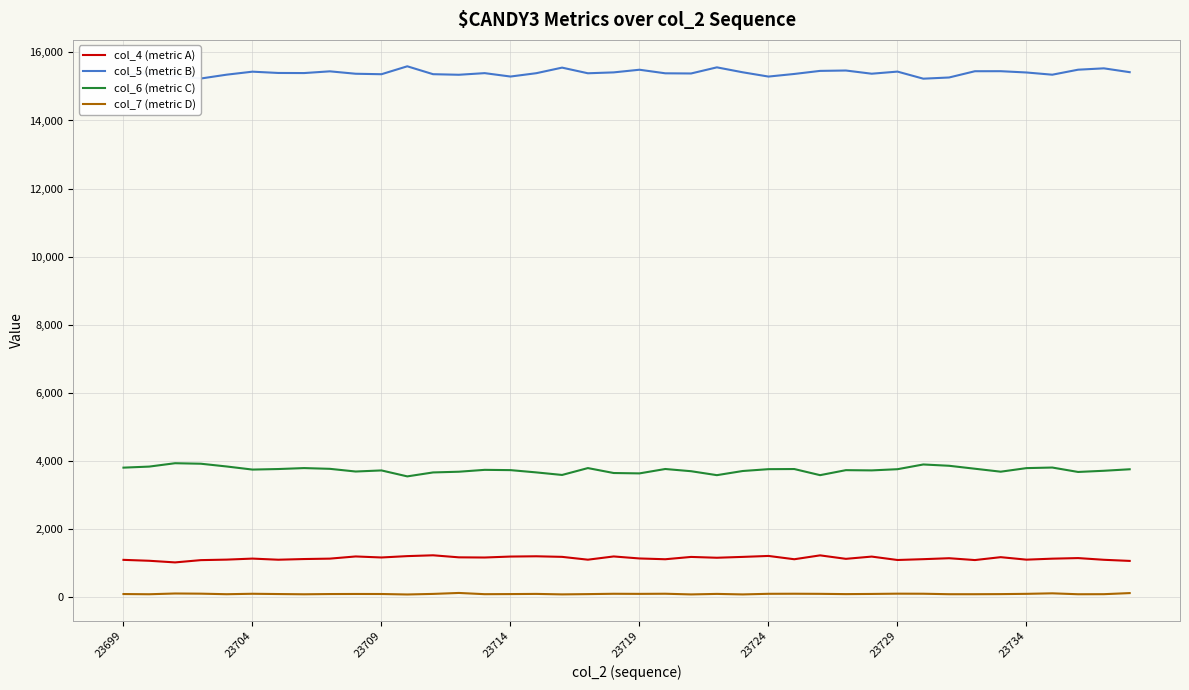

What is the greatest value displayed?

15593